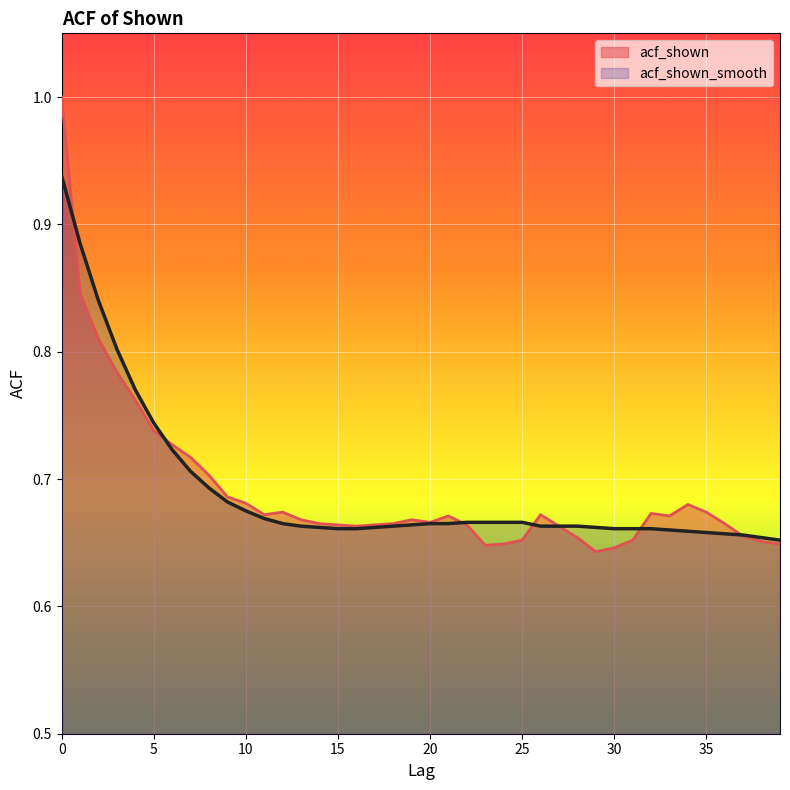

What is the difference between the maximum and minimum values in the acf_shown_smooth series?

0.3